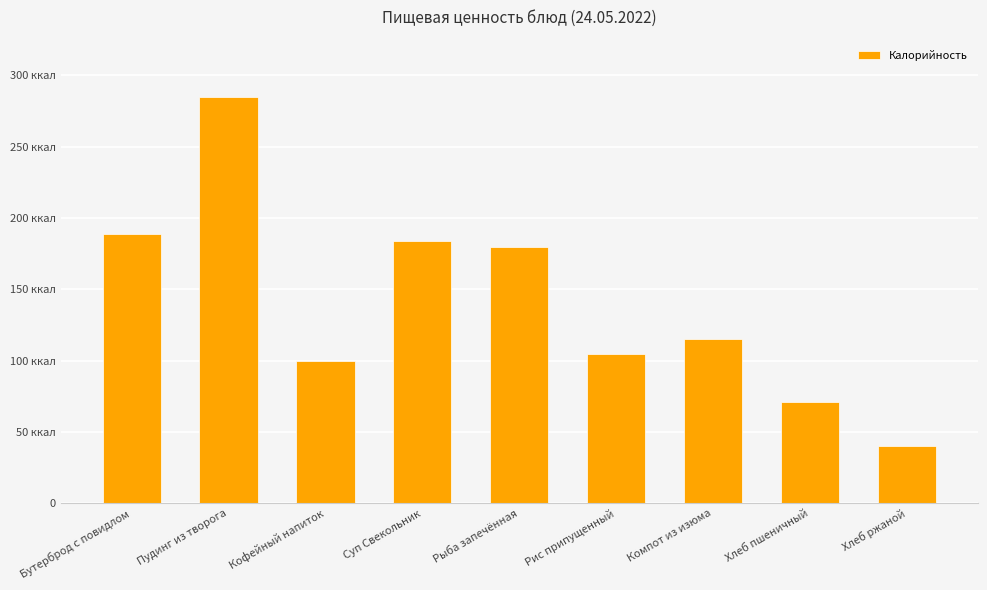

Rank the categories by value from lowest to highest.

Хлеб ржаной, Хлеб пшеничный, Кофейный напиток, Рис припущенный, Компот из изюма, Рыба запечённая, Суп Свекольник, Бутерброд с повидлом, Пудинг из творога